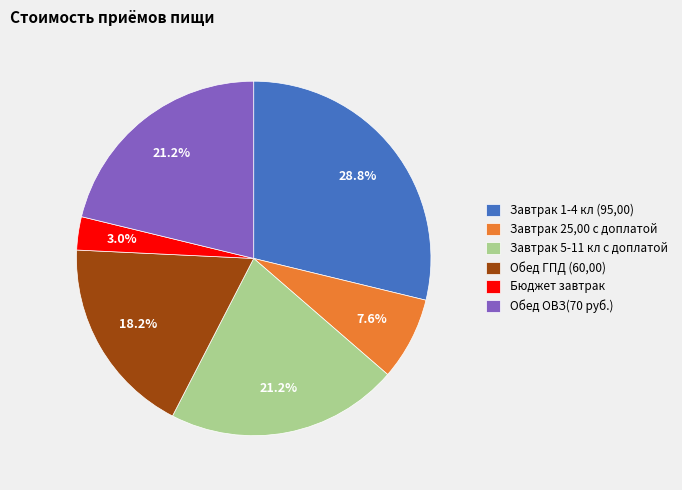

Which category has the smallest portion of the pie?

Бюджет завтрак